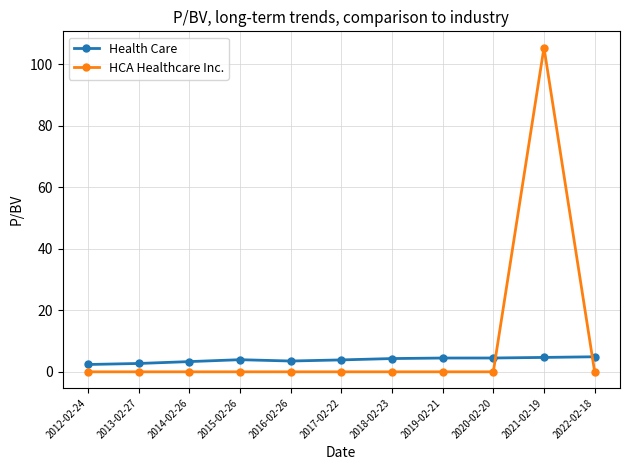

Rank the series by their maximum value, from lowest to highest.

Health Care, HCA Healthcare Inc.